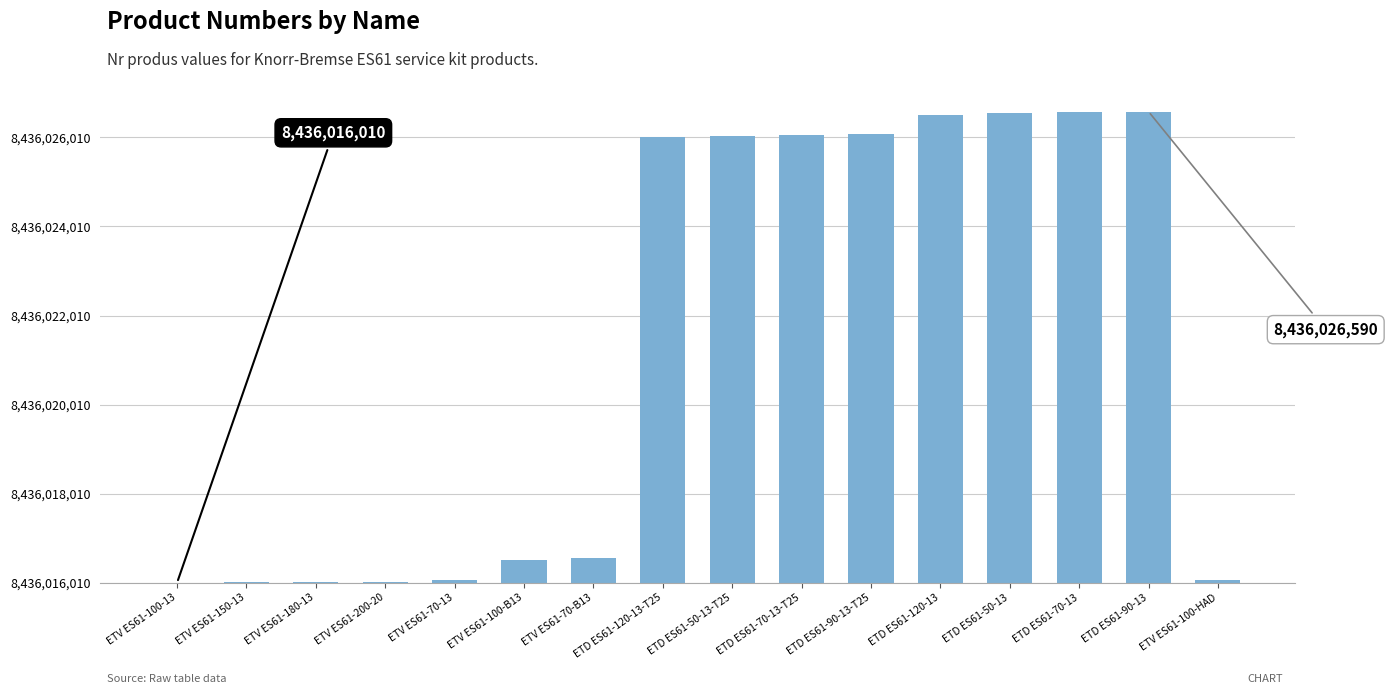

What position from the left is ETV ES61-70-13?

5